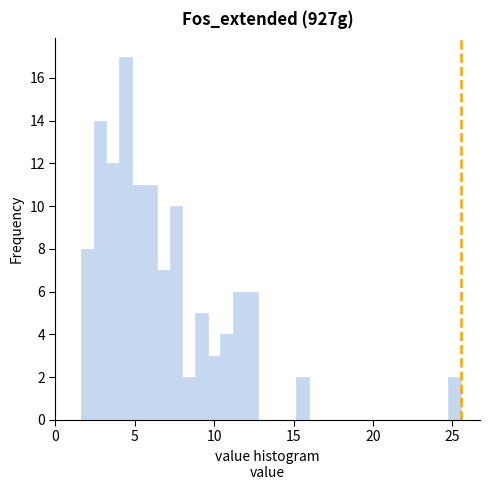

Read against the x-axis, roughly where is the centre of the tallest bar?

4.5